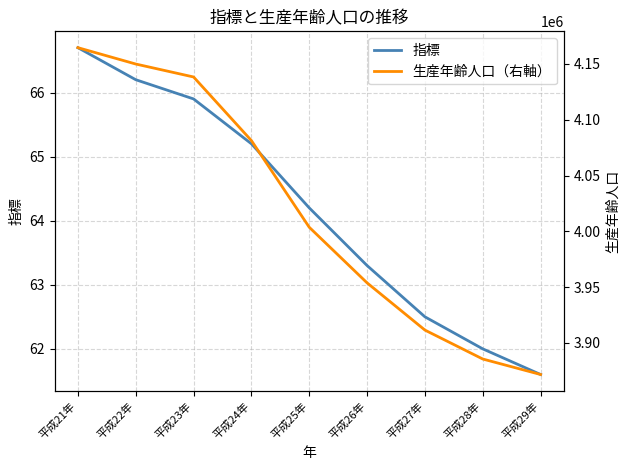

True or false: 指標 and 生産年齢人口（右軸） cross at least once.

False